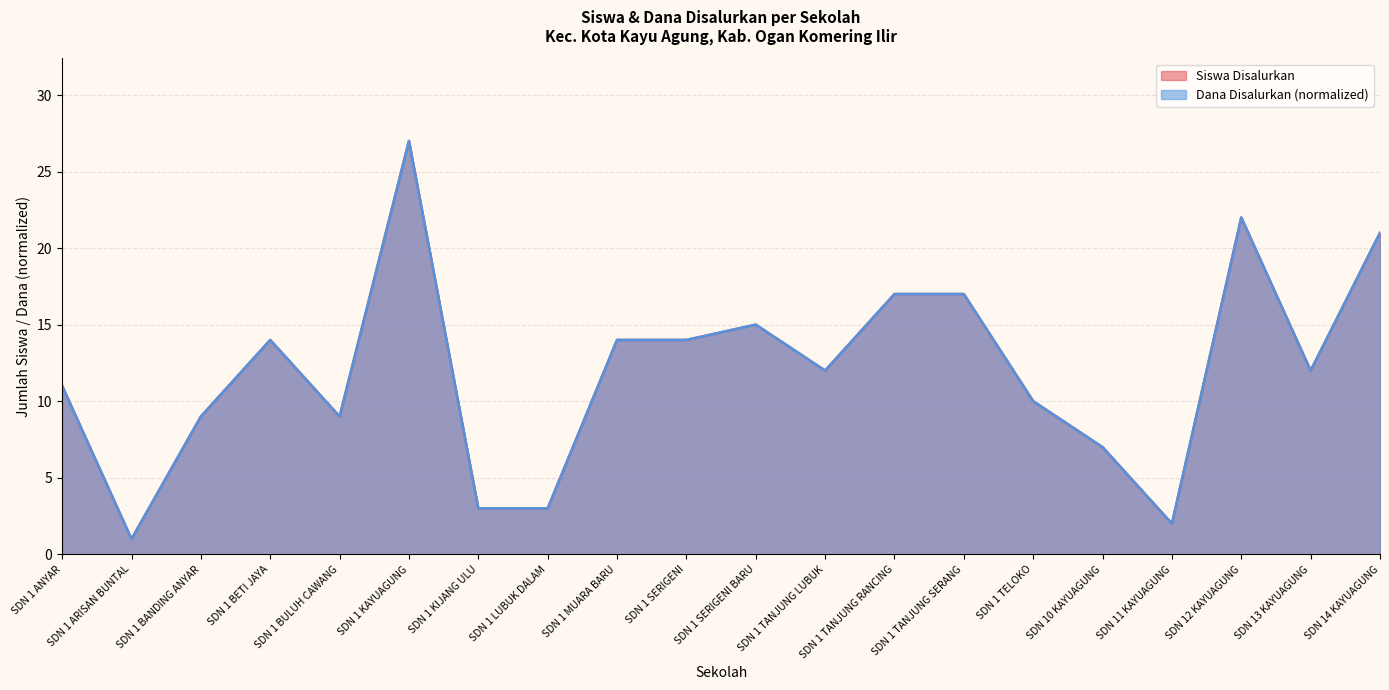

Rank the series at SDN 1 SERIGENI BARU from lowest to highest value.

Siswa Disalurkan, Dana Disalurkan